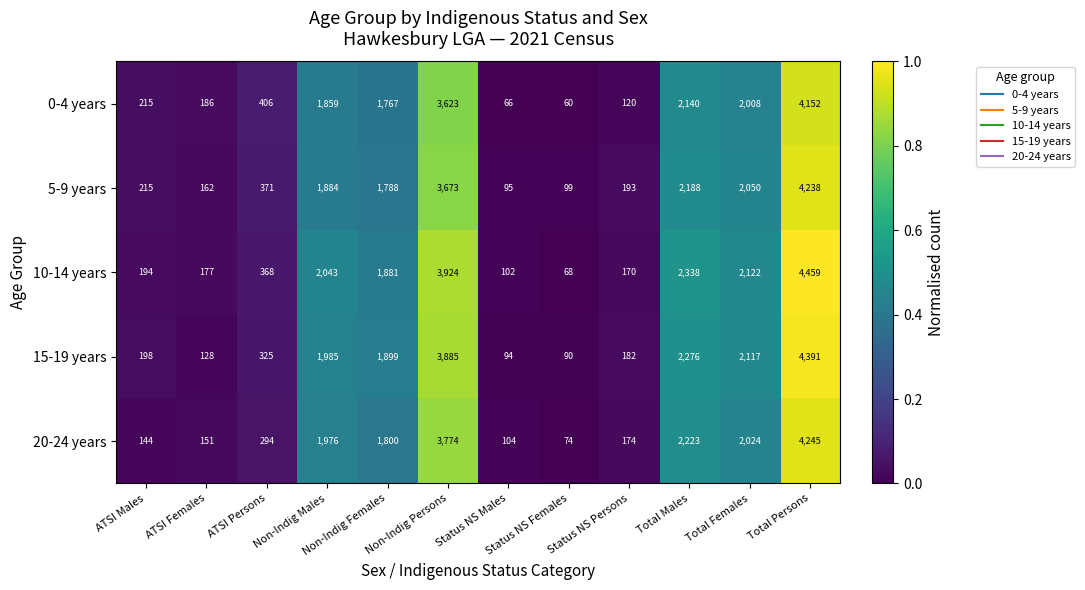

Which series has the widest spread of values?

10-14 years